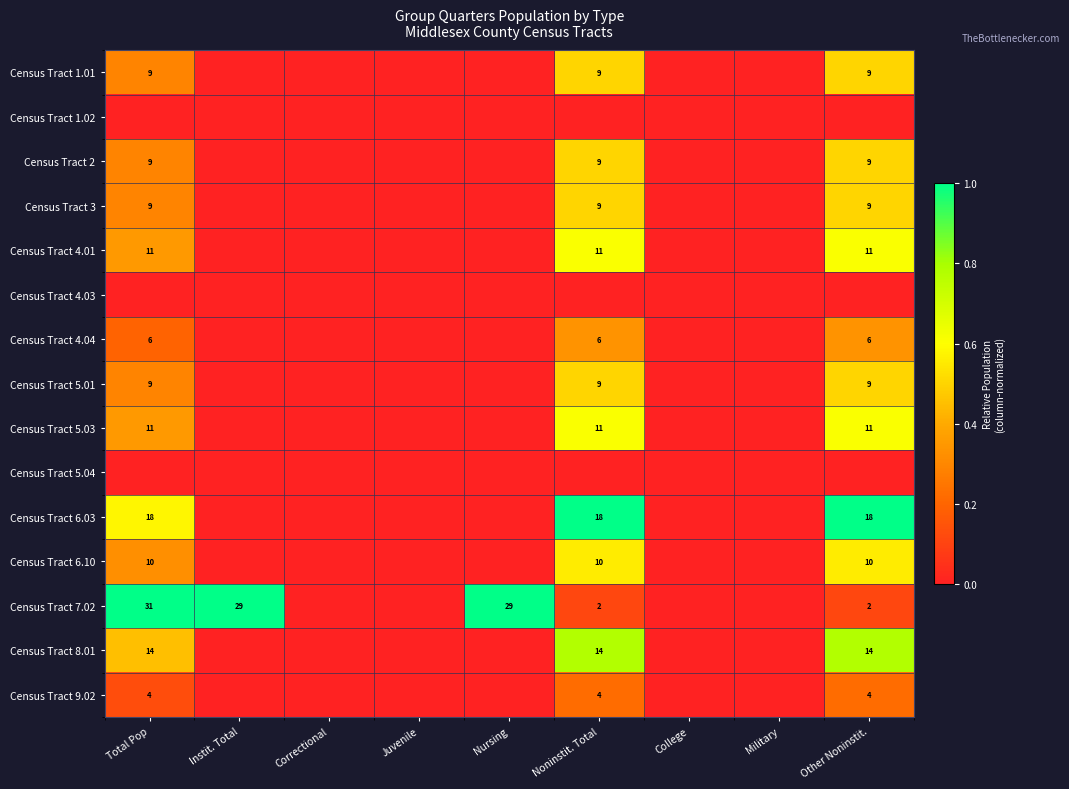

The value of Census Tract 6.10 at Total Pop is 10. True or false?

True